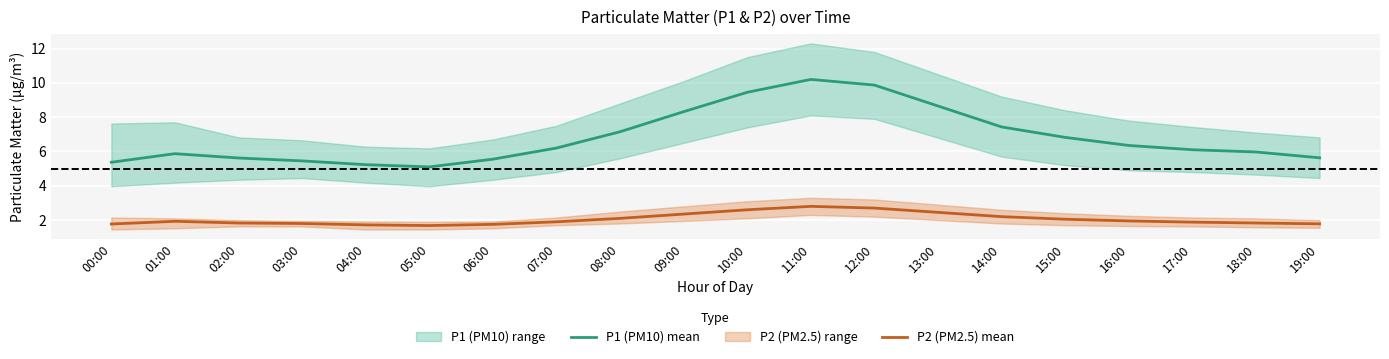

How many values in the P1 (PM10) mean series are below 6?

9